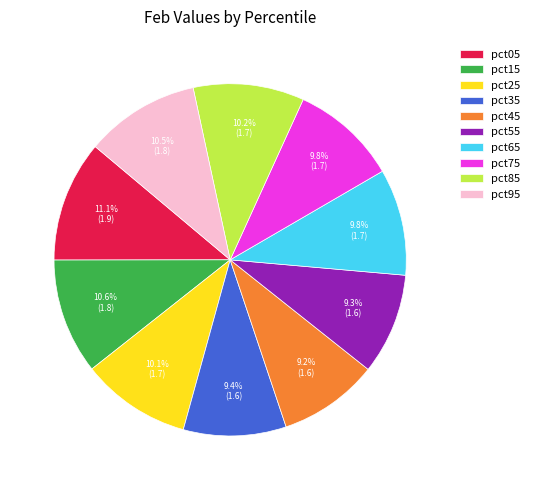

What is the total percentage of pct75 and pct65?

19.6%